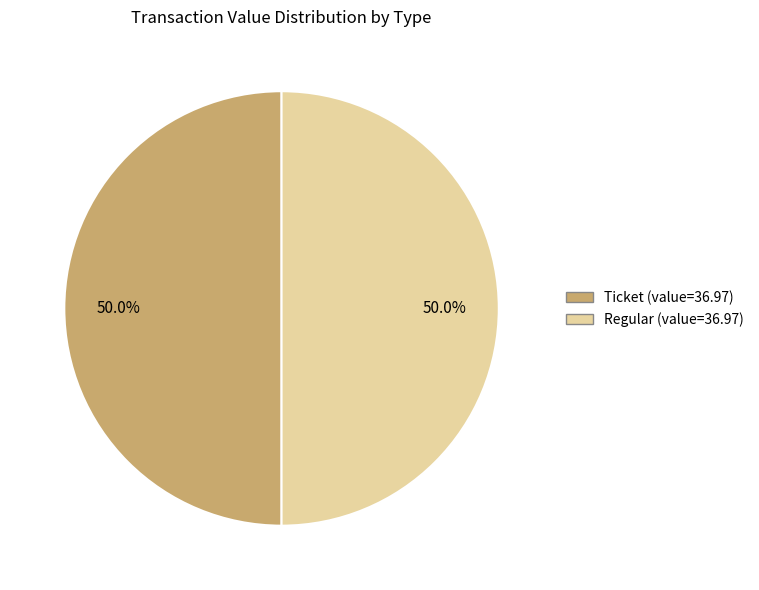

Count the number of slices in the pie.

2